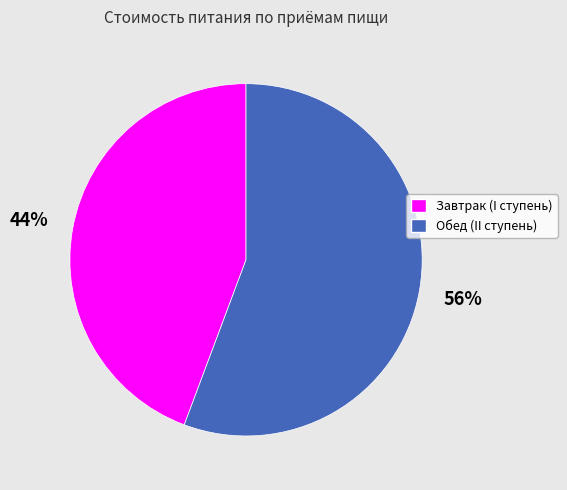

How many segments does this pie chart have?

2